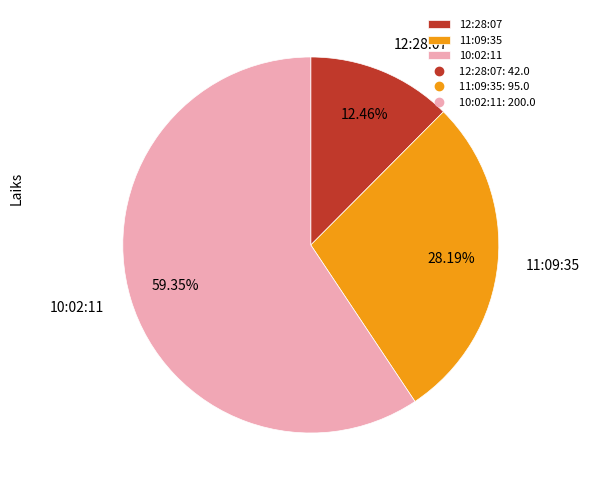

To the nearest percent, what percentage of the pie is 11:09:35?

28%